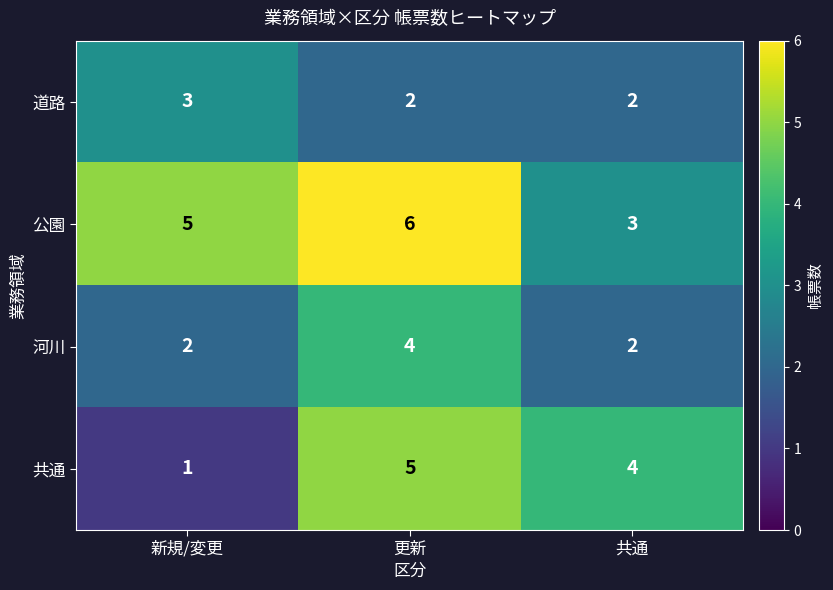

List the labels in order of 共通 value, largest first.

更新, 共通, 新規/変更